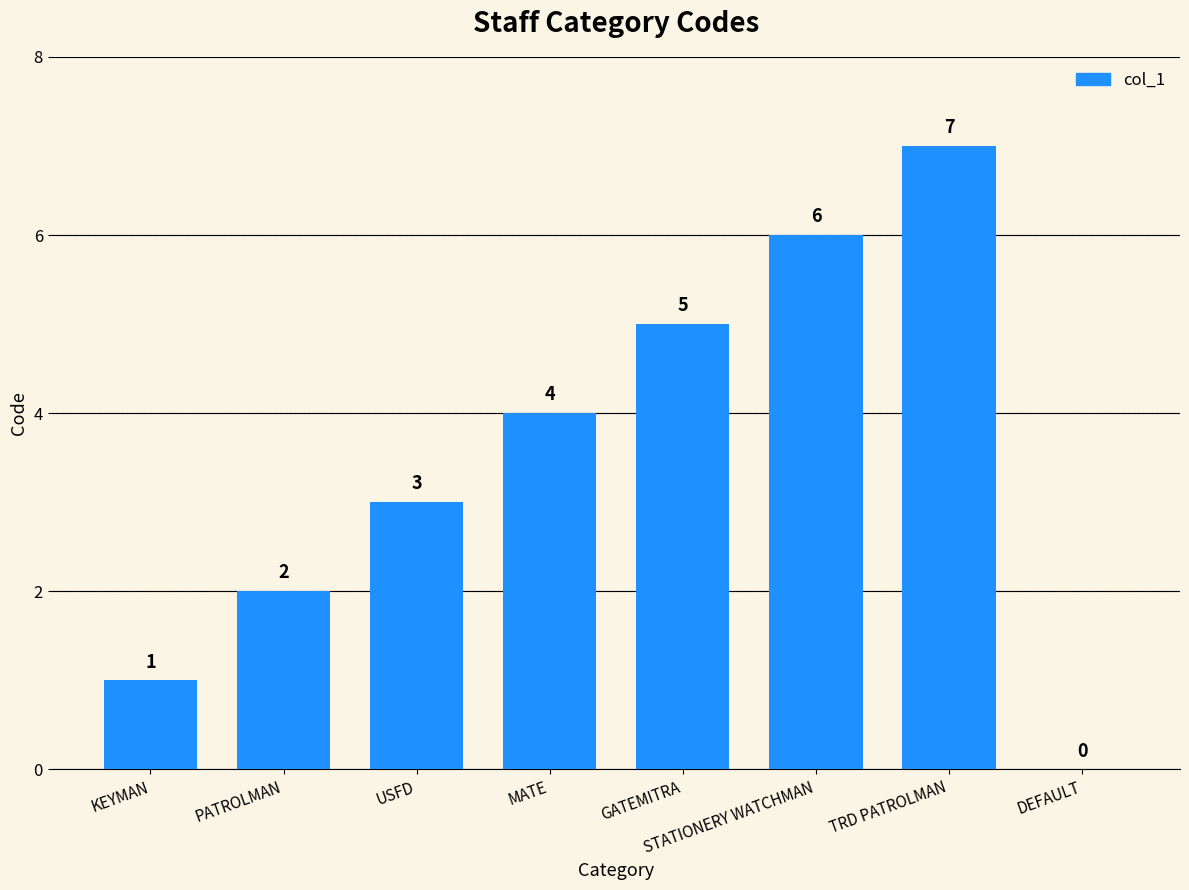

True or false: the data shows 11 at TRD PATROLMAN.

False